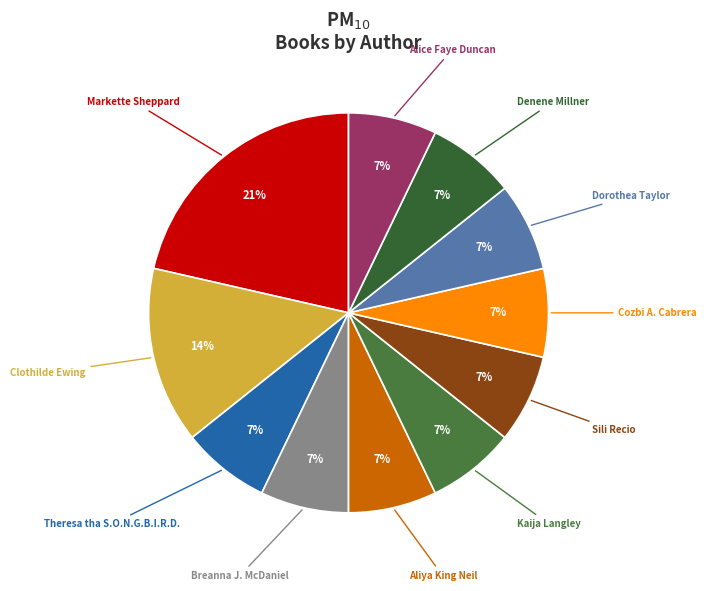

Which category has the biggest portion of the pie?

Markette Sheppard